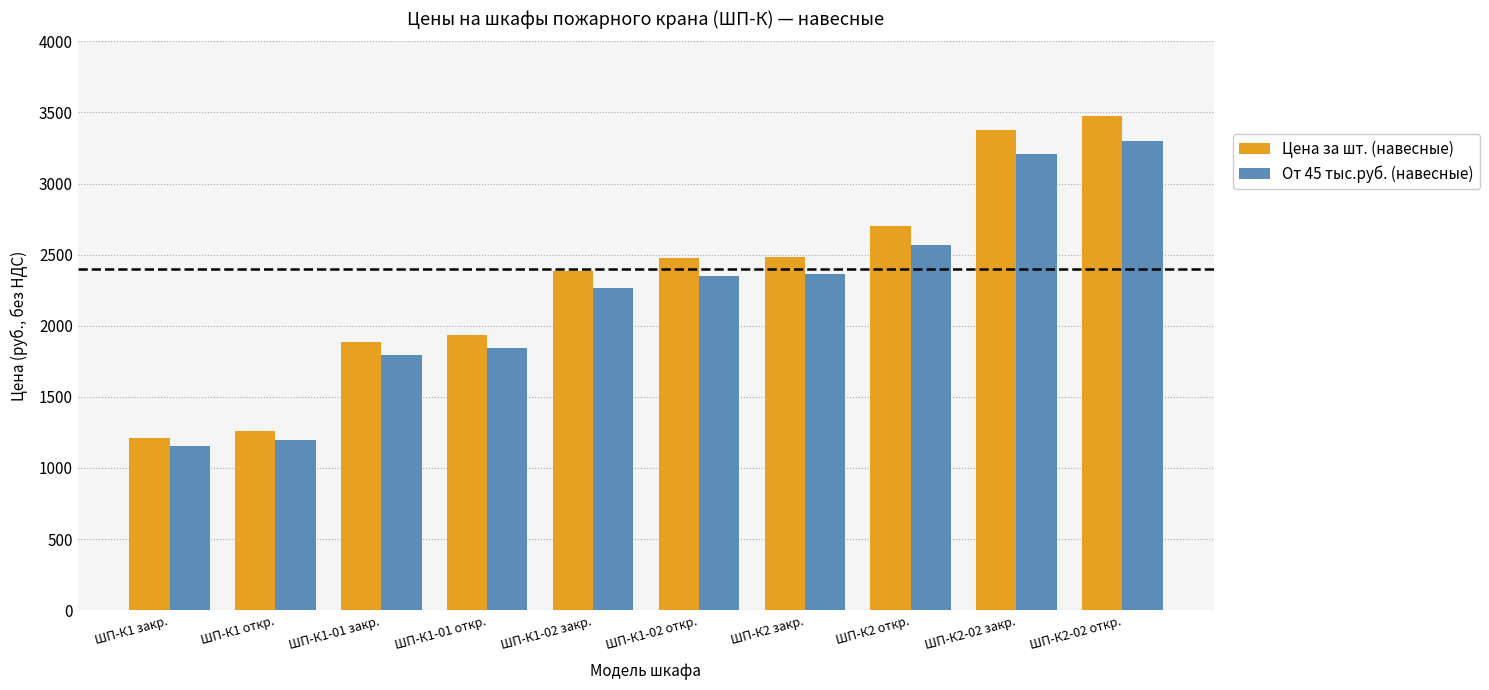

The От 45 тыс.руб. (навесные) series shows 4520 at ШП-К2-02 откр.. True or false?

False